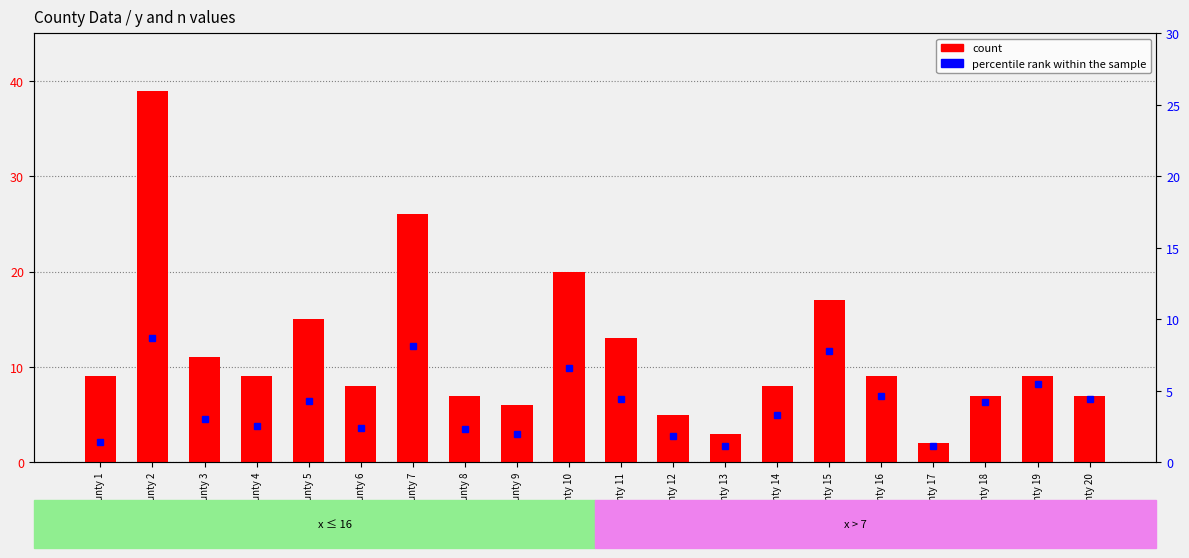

Which category has the highest value in the percentile rank within the sample series?

County 2